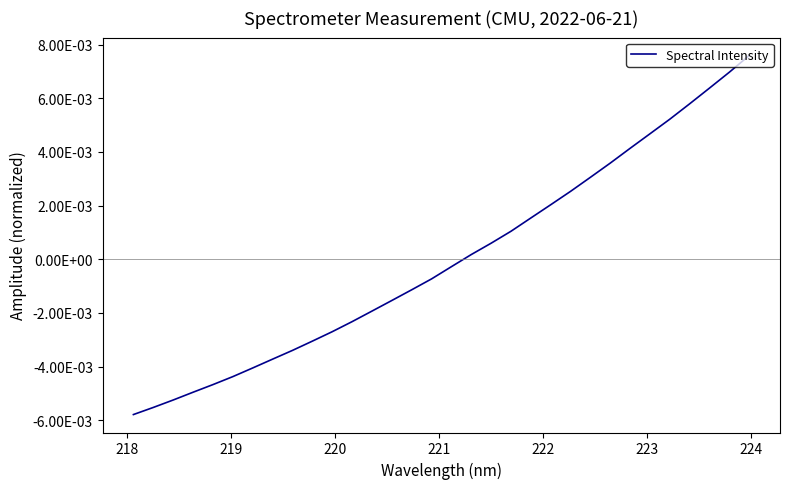

Is this an area chart (filled region under the line)?

No